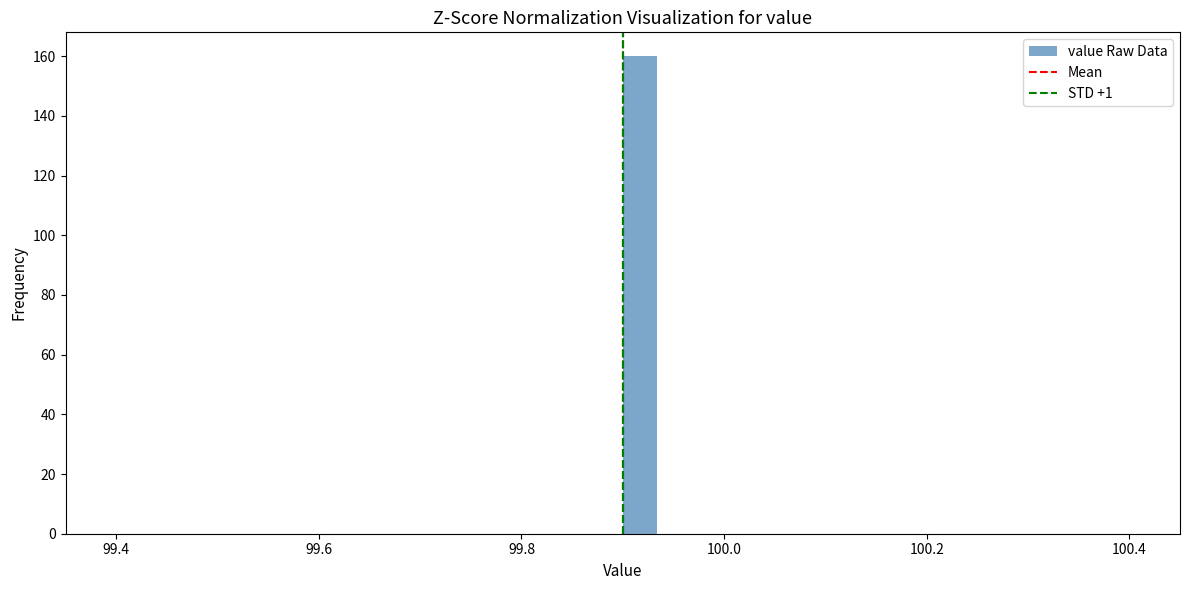

Around what value on the x-axis is the tallest bar? Give the approximate position of its centre, as read against the axis.

99.92